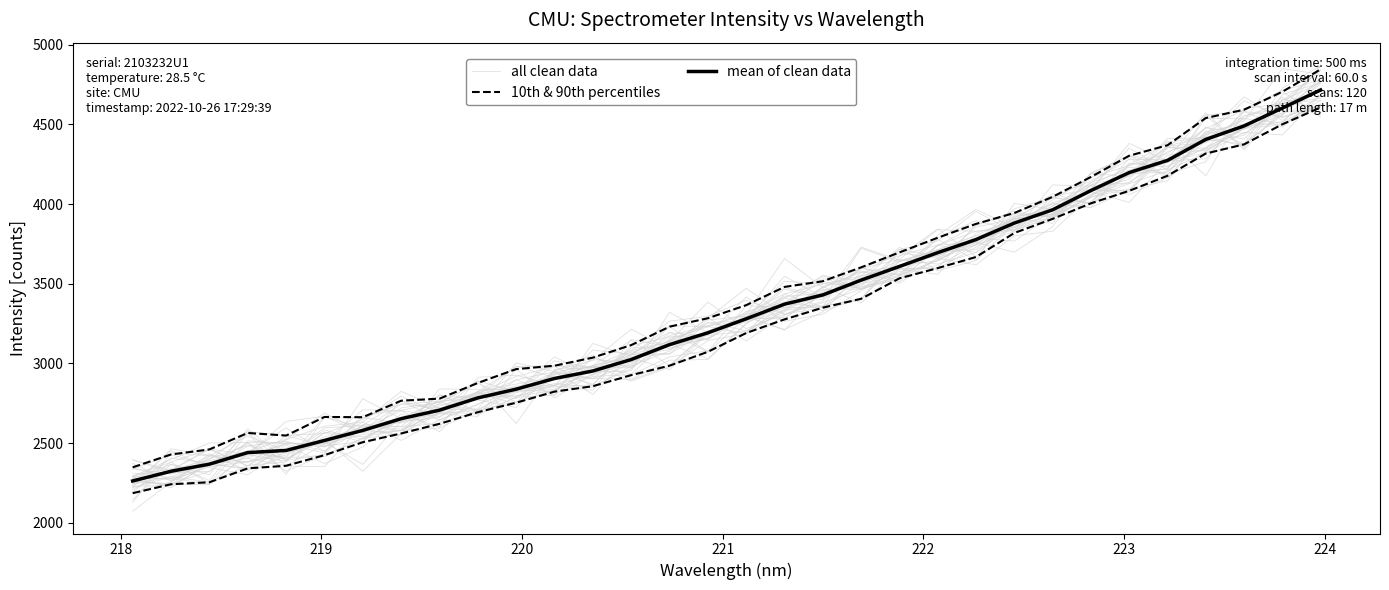

What is the value of the mean of clean data point at the 3rd from the left?

2368.1